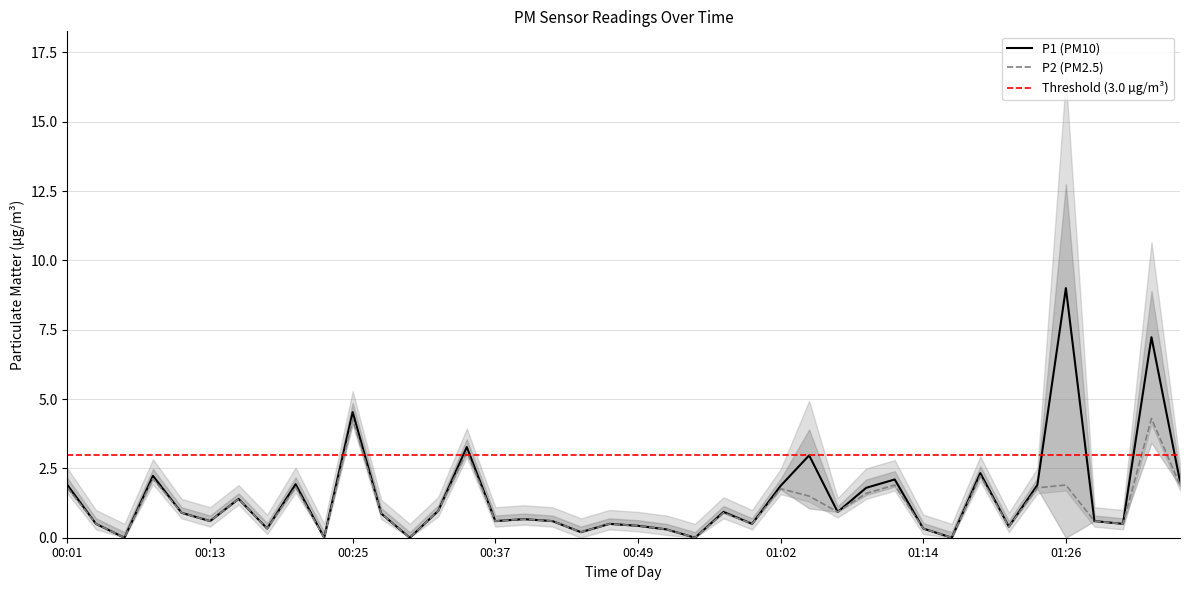

At how many categories does at least one series exceed 8?

1